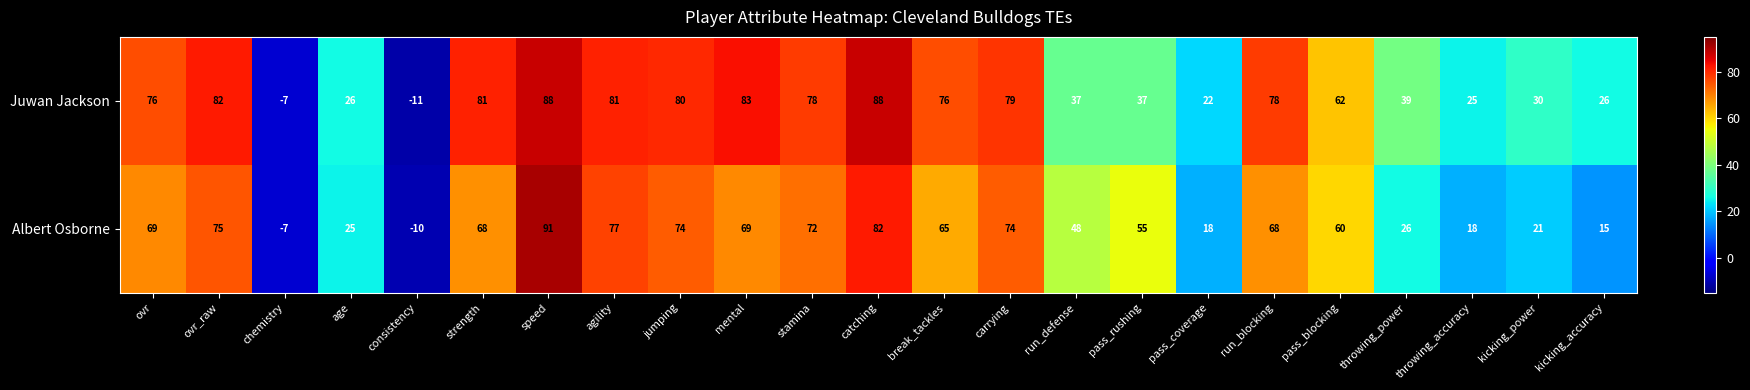

Which series has the largest range (max minus min)?

Albert Osborne